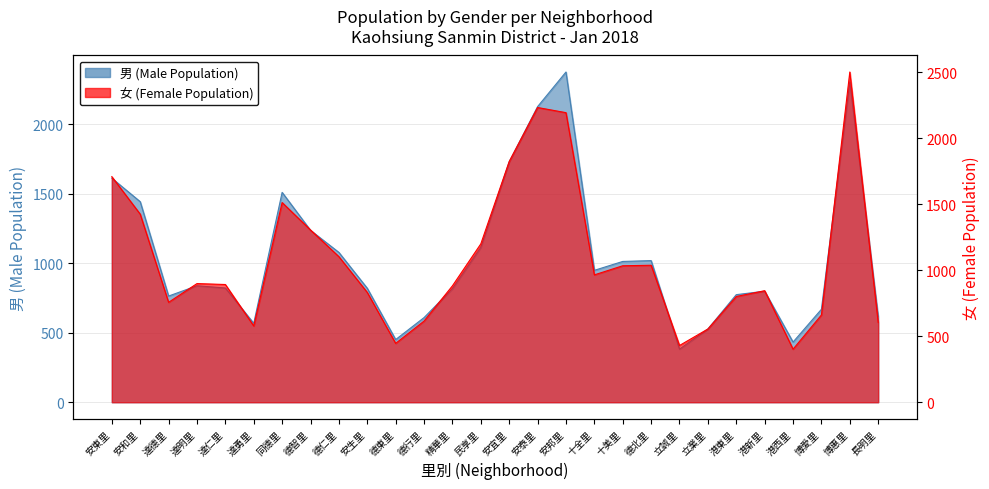

What position from the left is 十全里?

18